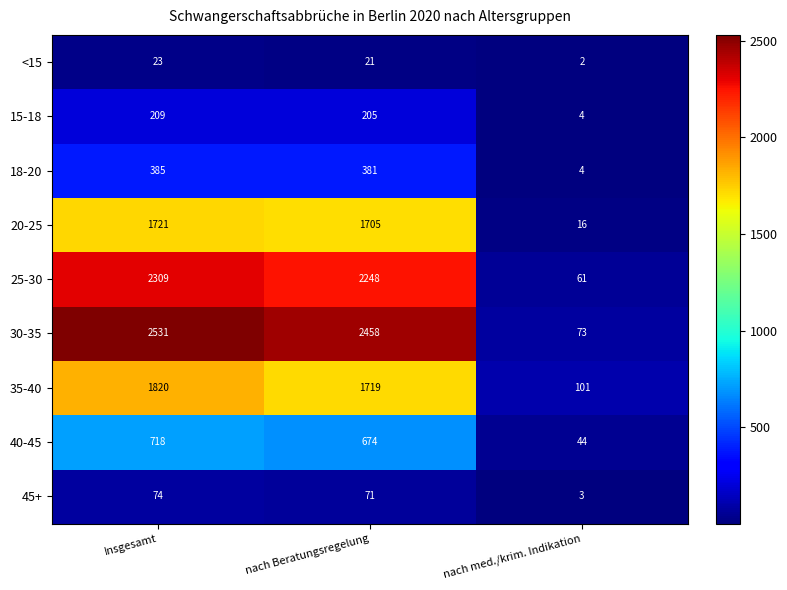

Rank the series by their maximum value, from lowest to highest.

<15, 45+, 15-18, 18-20, 40-45, 20-25, 35-40, 25-30, 30-35